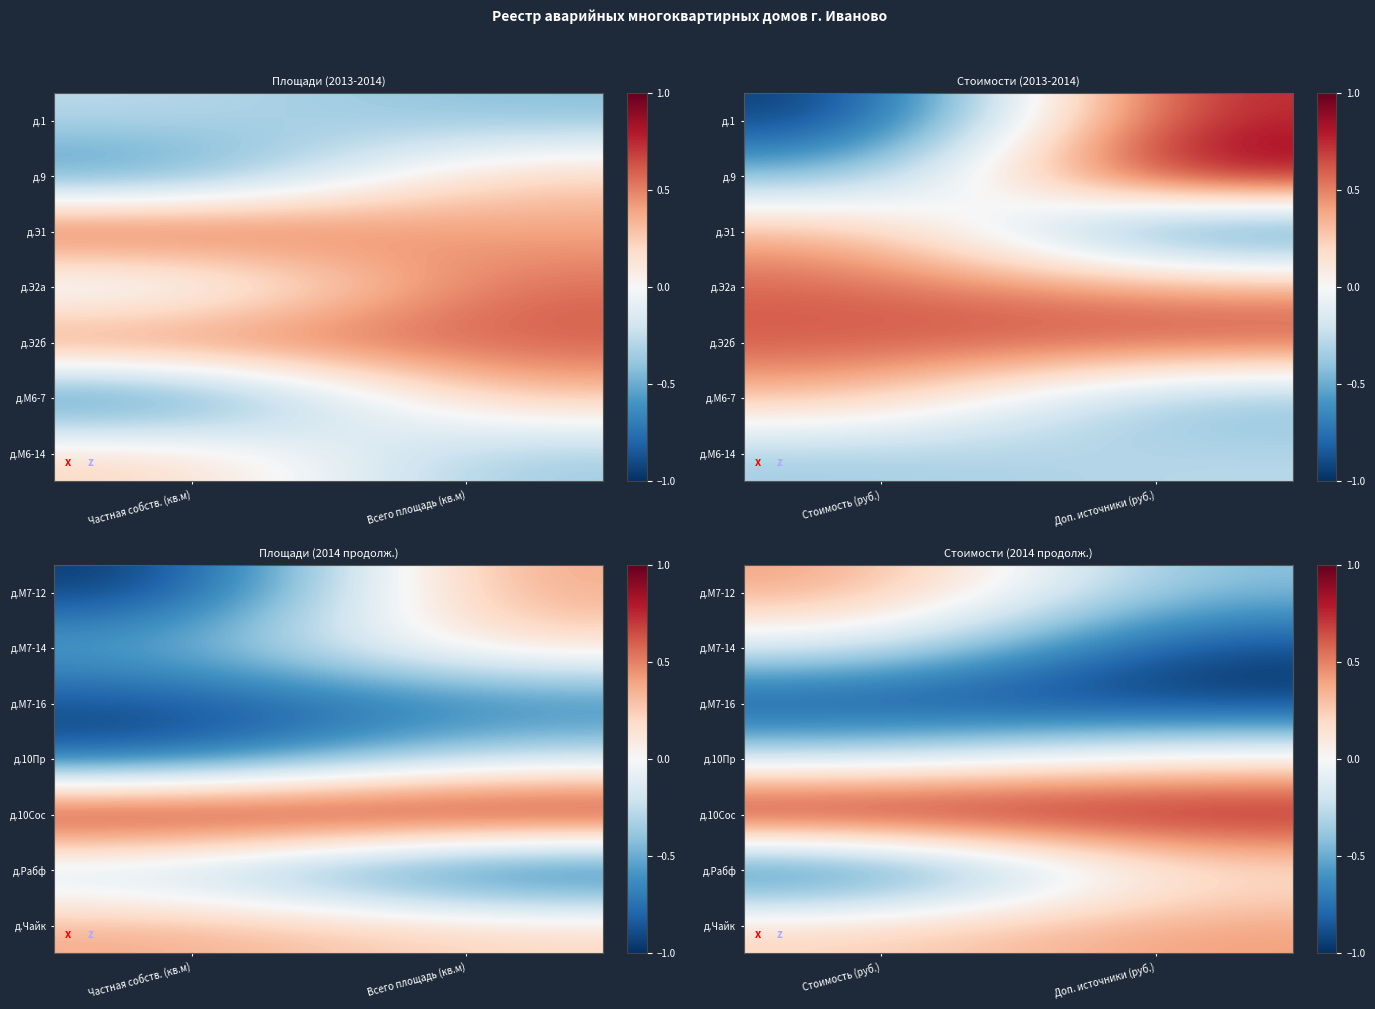

Rank the series at Стоимость (руб.) from lowest to highest value.

д.Рабф, д.М7-16, д.10Пр, д.М7-14, д.Чайк, д.М7-12, д.10Сос